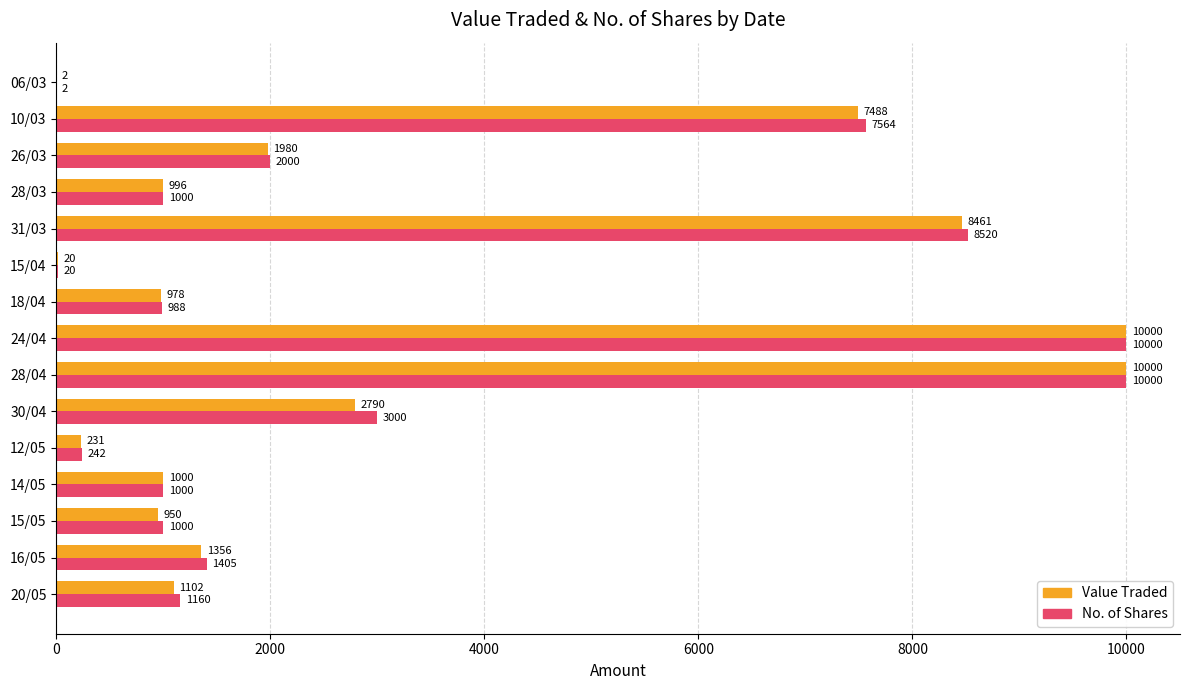

Between 15/04 and 28/03, which series saw the biggest shift?

No. of Shares